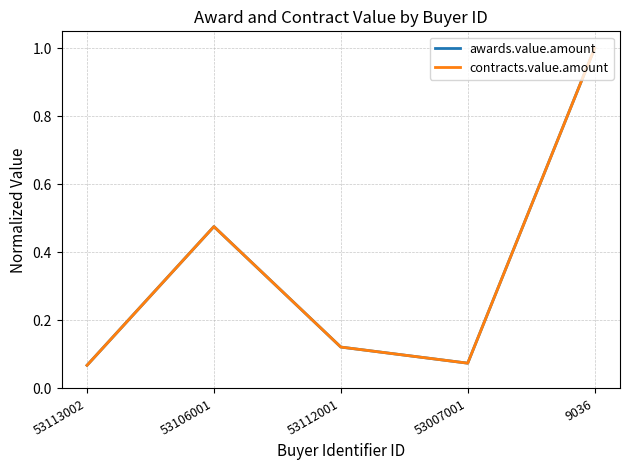

Which category has the lowest value in the awards.value.amount series?

53113002